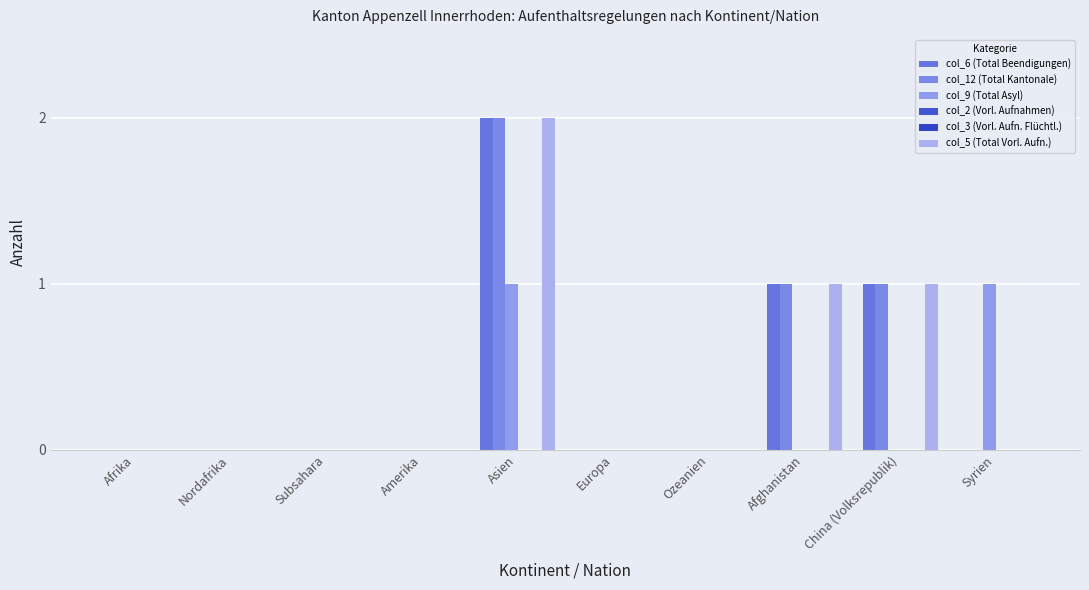

What position from the right is China (Volksrepublik)?

2